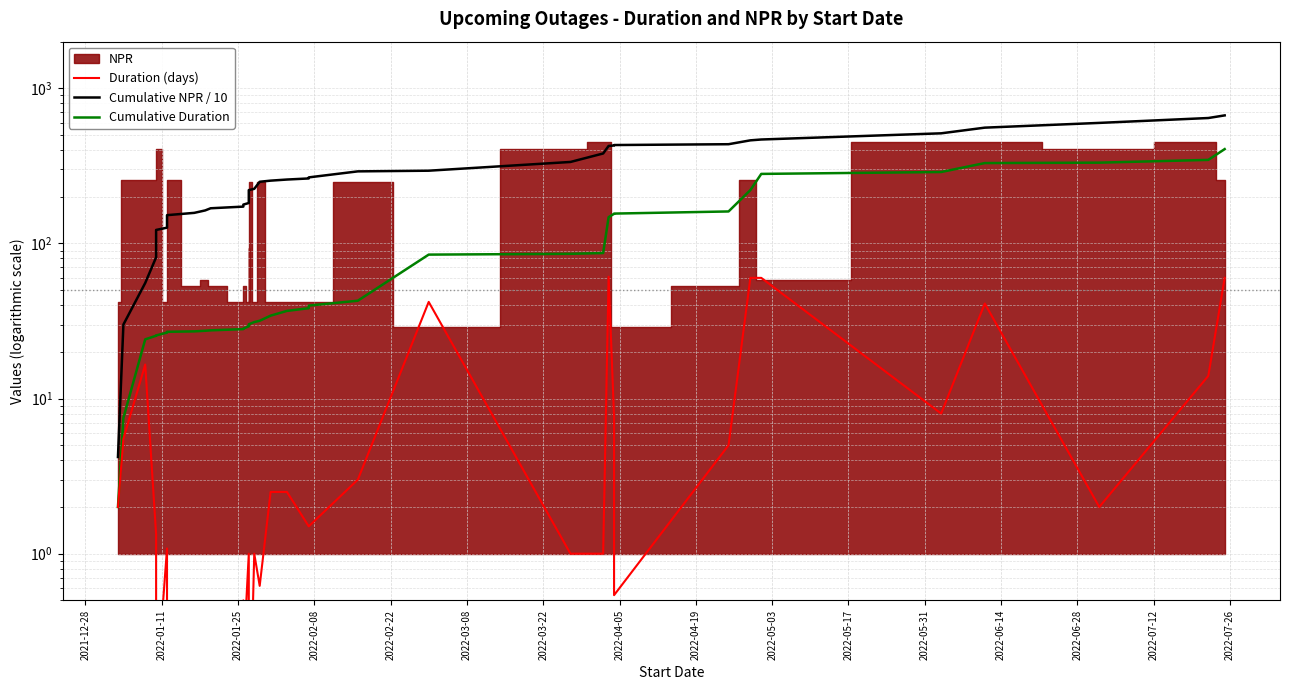

True or false: Cumulative NPR / 10 has more than 0 interior local peaks.

False